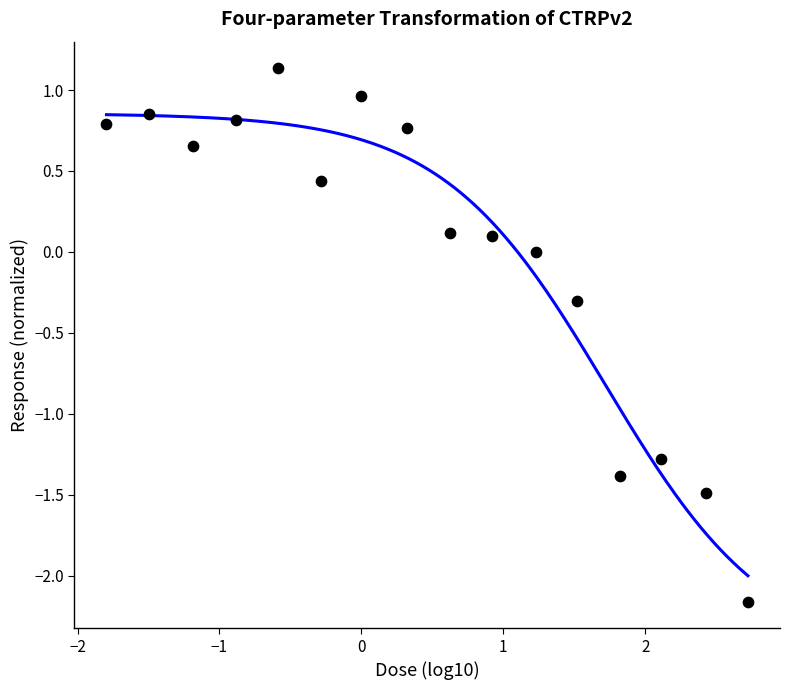

What is the range of X values (max minus min)?

4.5